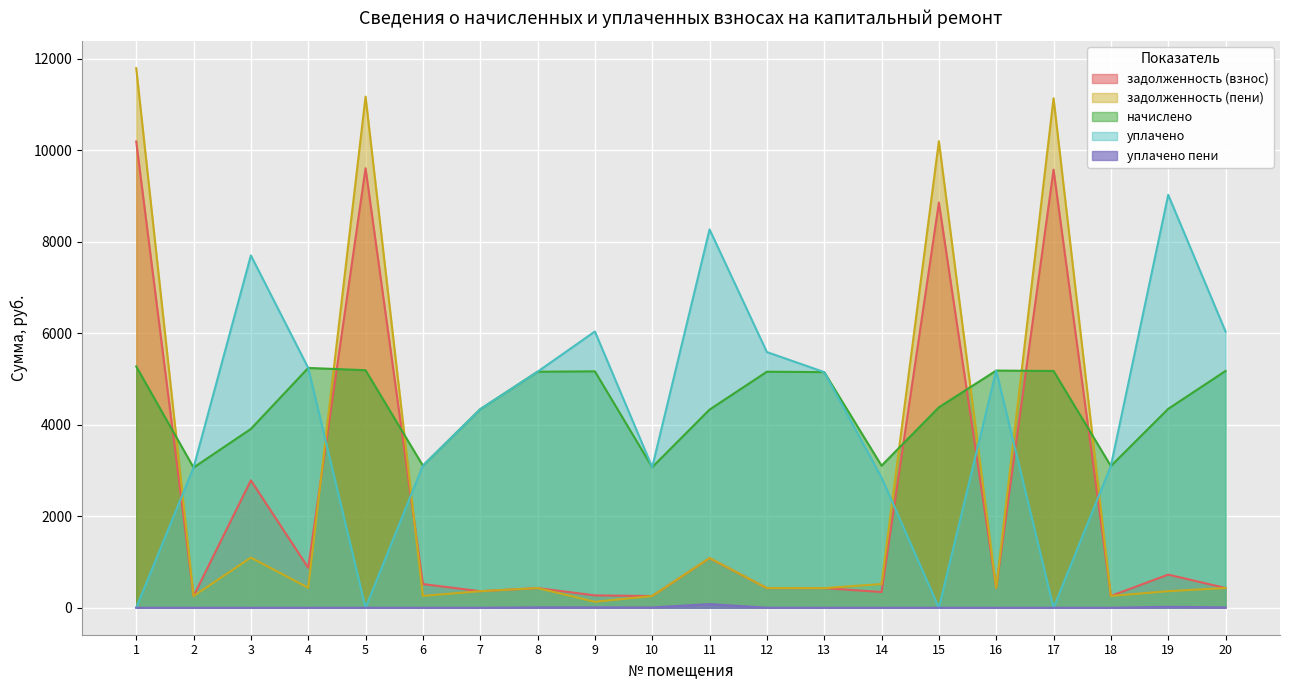

List the series in order of their peak value, lowest first.

уплачено пени, начислено, уплачено, задолженность (взнос), задолженность (пени)